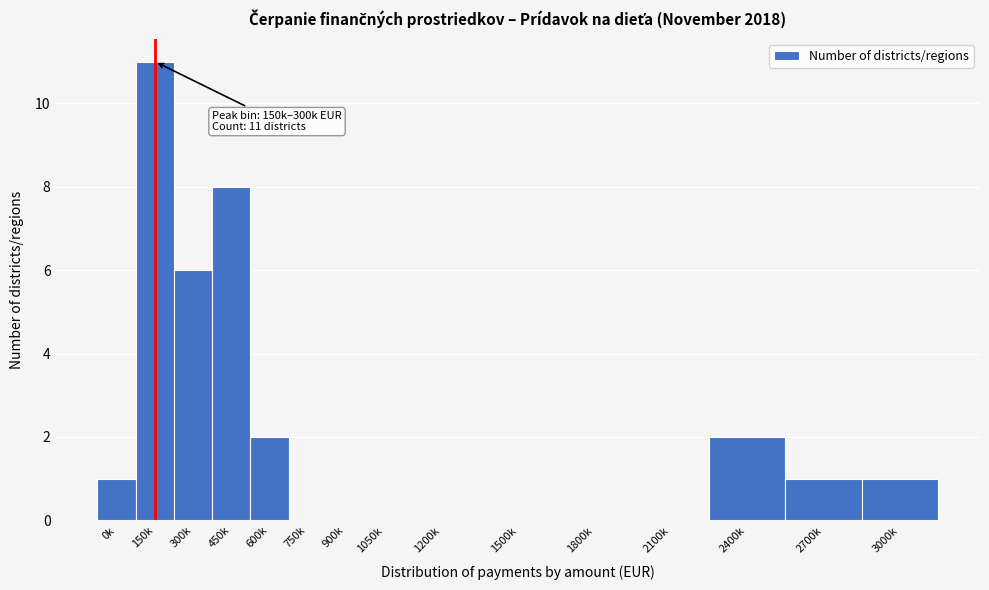

Reading left to right, list all the values displayed in this chart.

0k=1	150k=11	300k=6	450k=8	600k=2	750k=0	900k=0	1050k=0	1200k=0	1500k=0	1800k=0	2100k=0	2400k=2	2700k=1	3000k=1